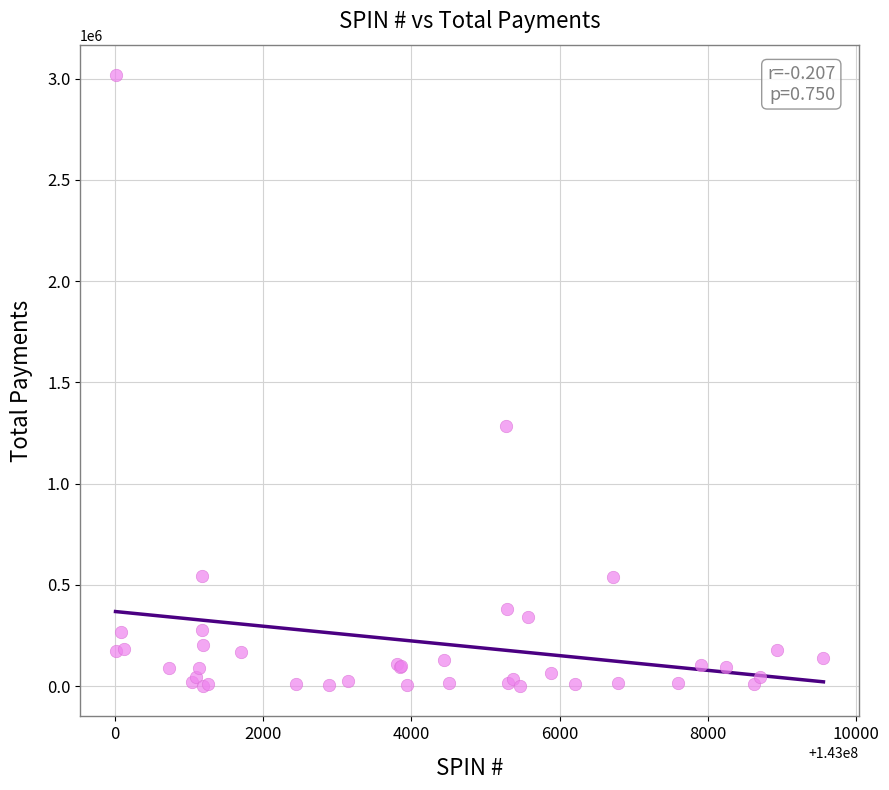

What Y value in the scatter plot is closest to 1509447?

1283210.5